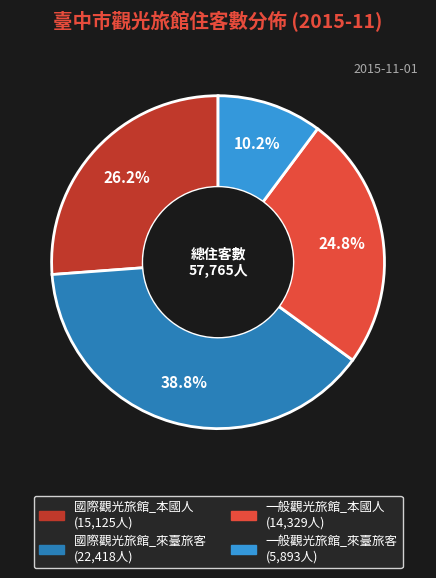

Combined, do 國際觀光旅館_本國人 and 國際觀光旅館_來臺旅客 account for over 50%?

Yes